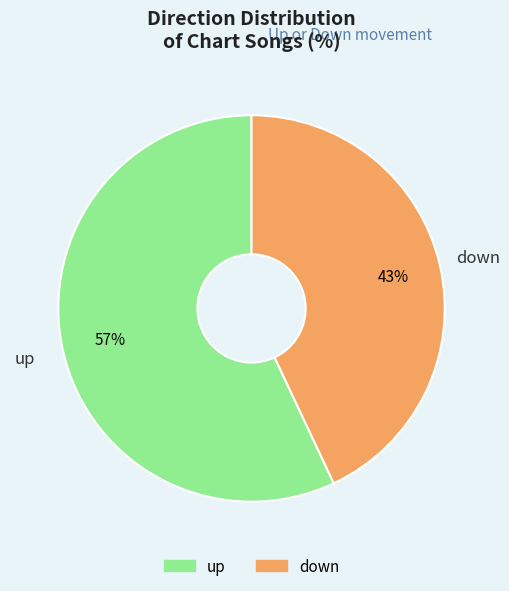

How many segments does this pie chart have?

2